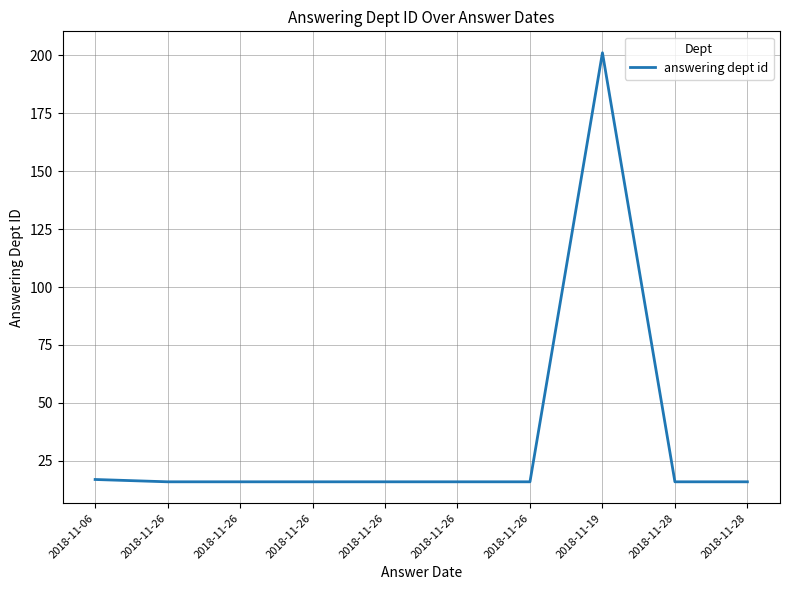

True or false: there are more than 1 points higher than both neighbors.

False